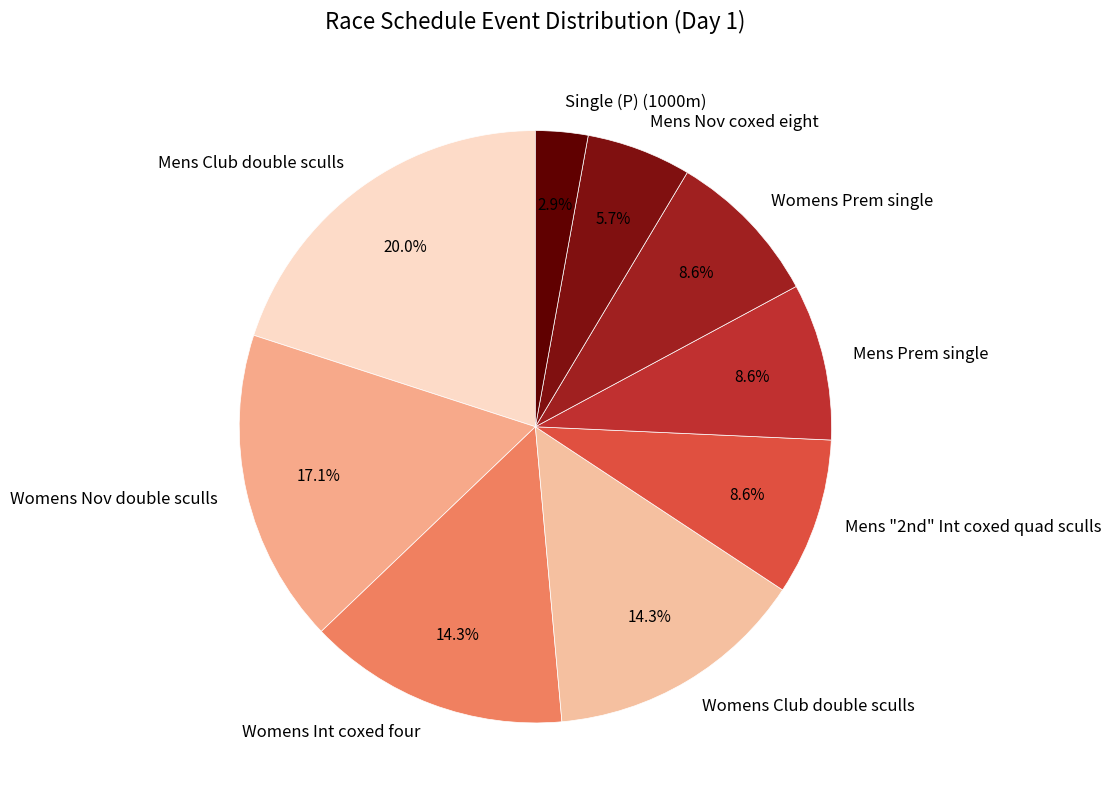

What is the smallest slice in the pie chart?

Single (P) (1000m)